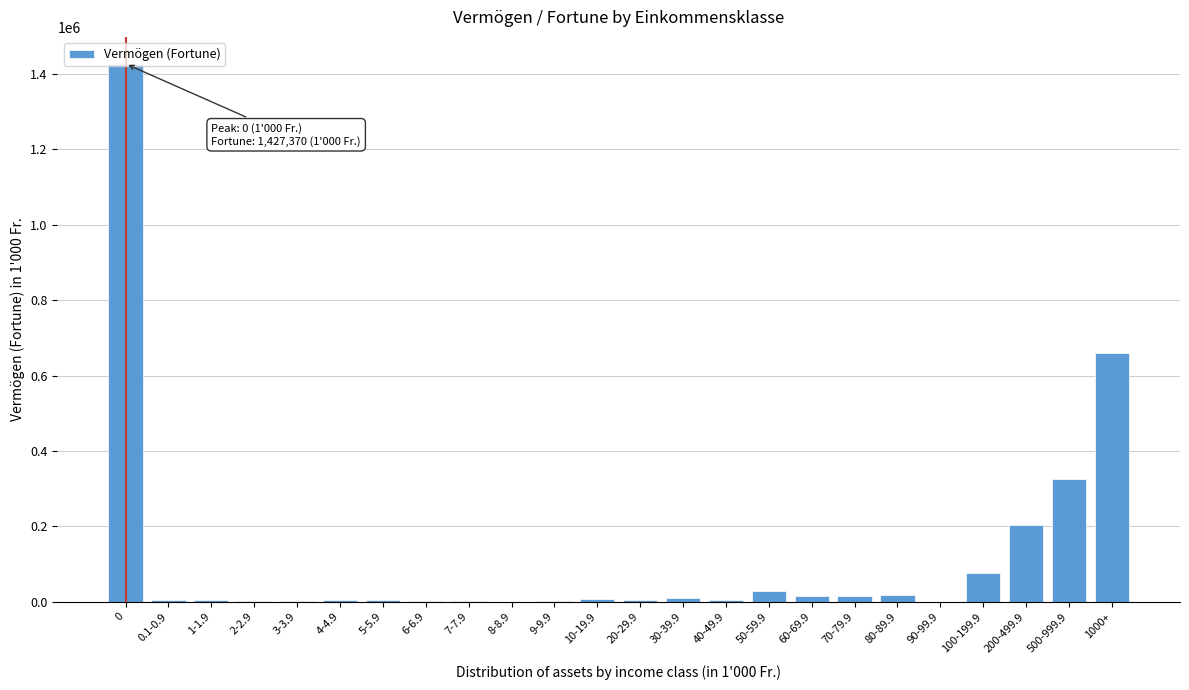

What is the sum of all values?

2815760